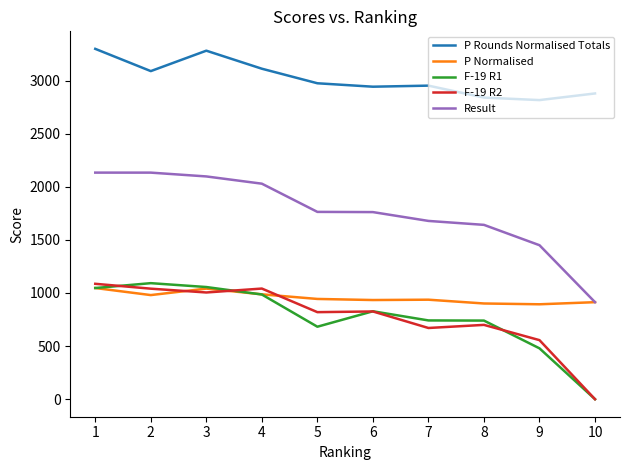

True or false: F-19 R1 and Result intersect in this chart.

False